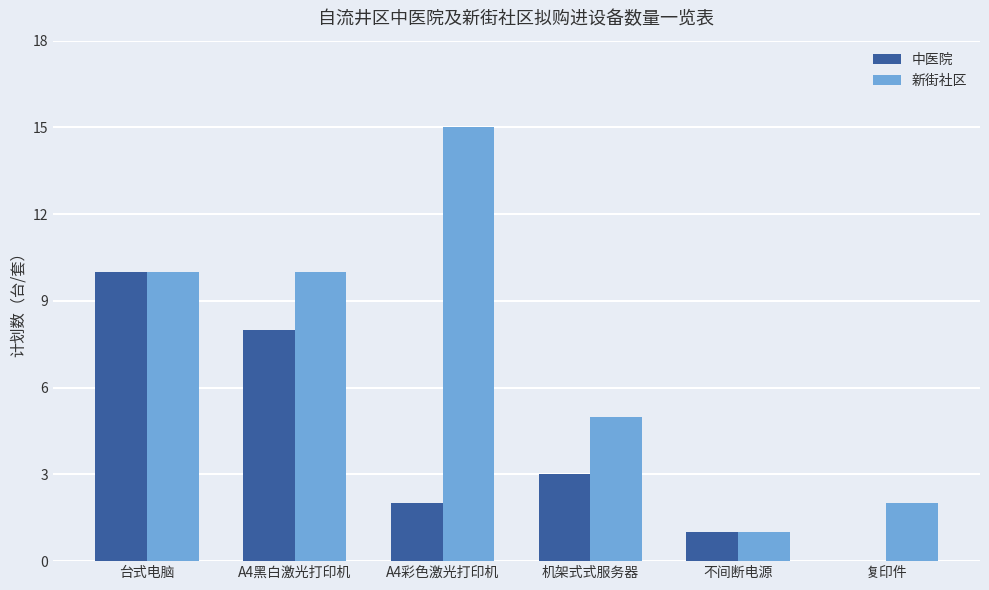

The value of 新街社区 at 复印件 is 1. True or false?

False